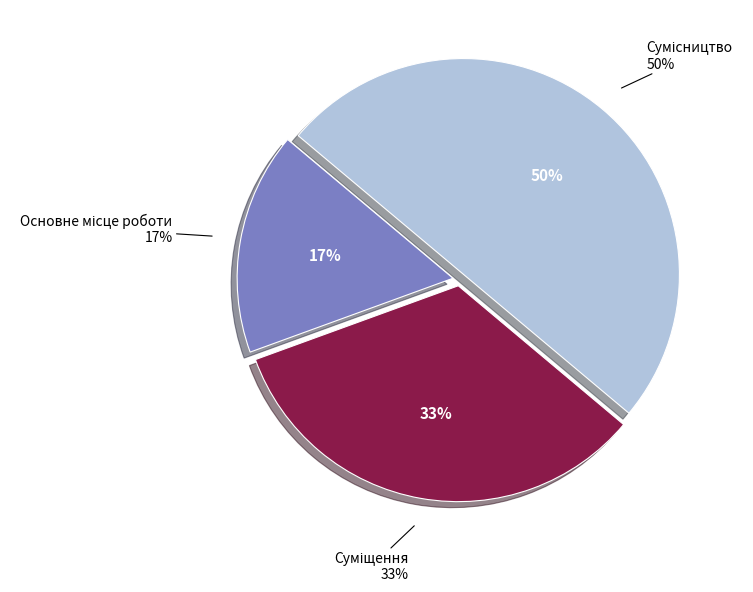

Count the number of slices in the pie.

3